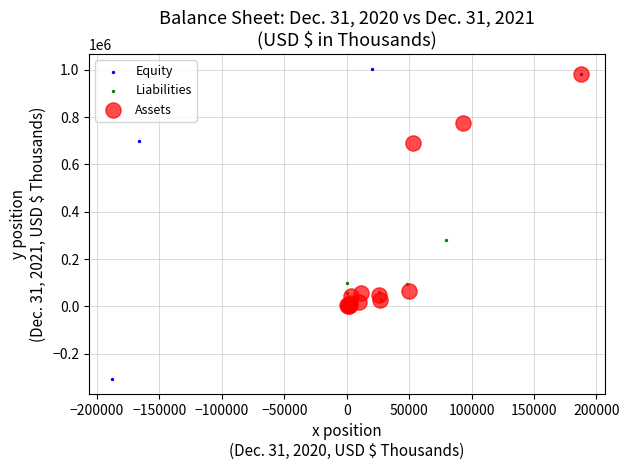

Which series has the widest spread of Y values?

Equity